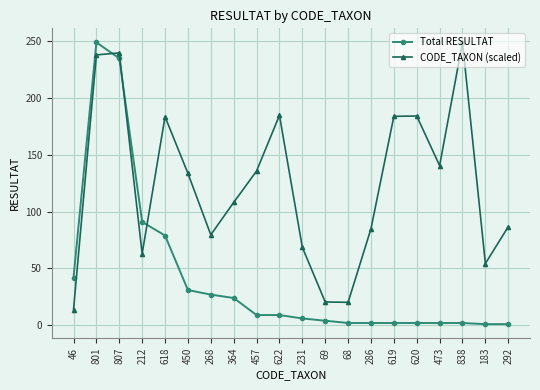

What is the minimum value for Total RESULTAT?

1.0